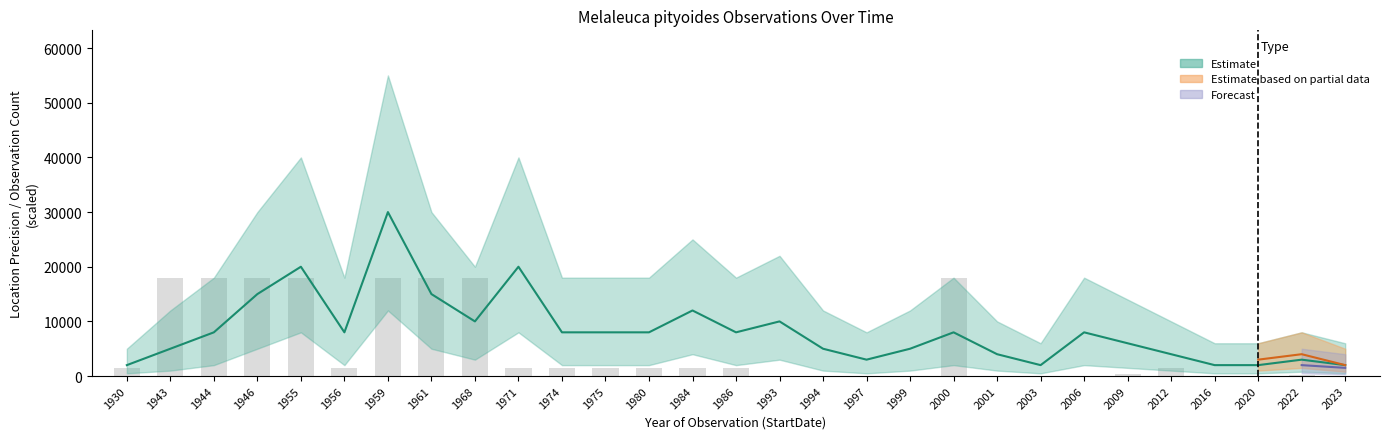

How many data points are less than 1440?

12